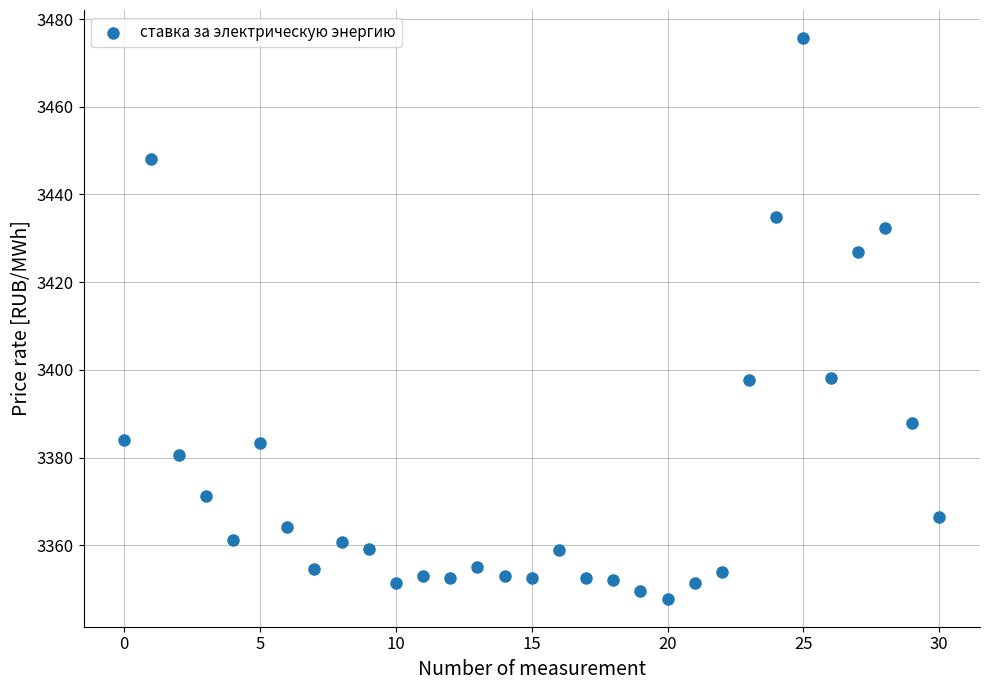

What is the range of Y values (max minus min)?

127.9